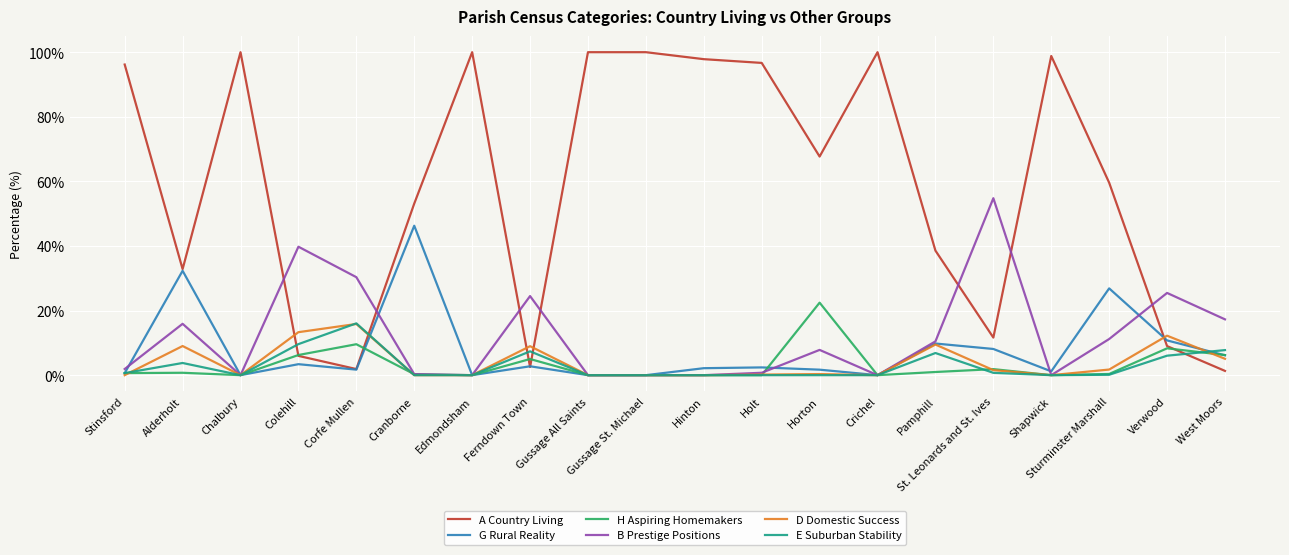

What position from the right is St. Leonards and St. Ives?

5